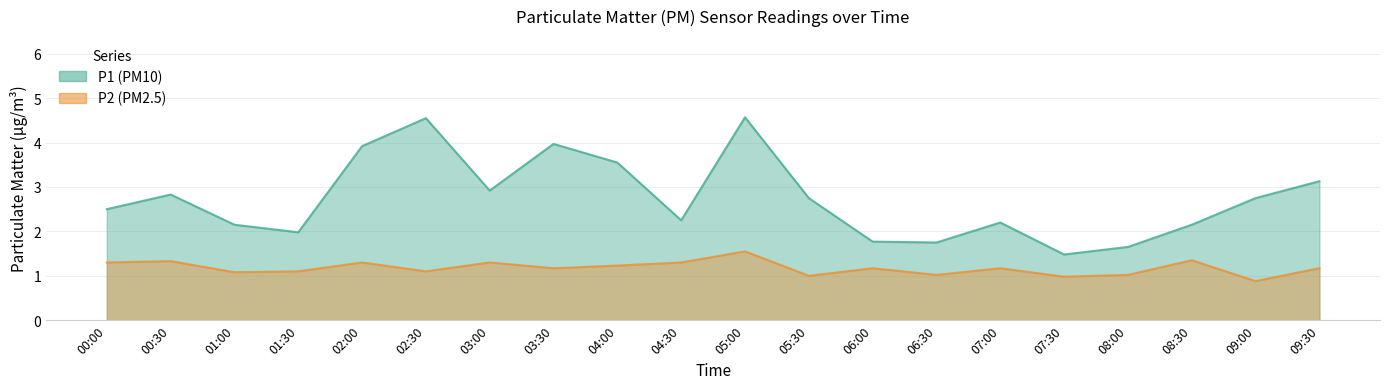

True or false: P2 and P1 intersect in this chart.

False